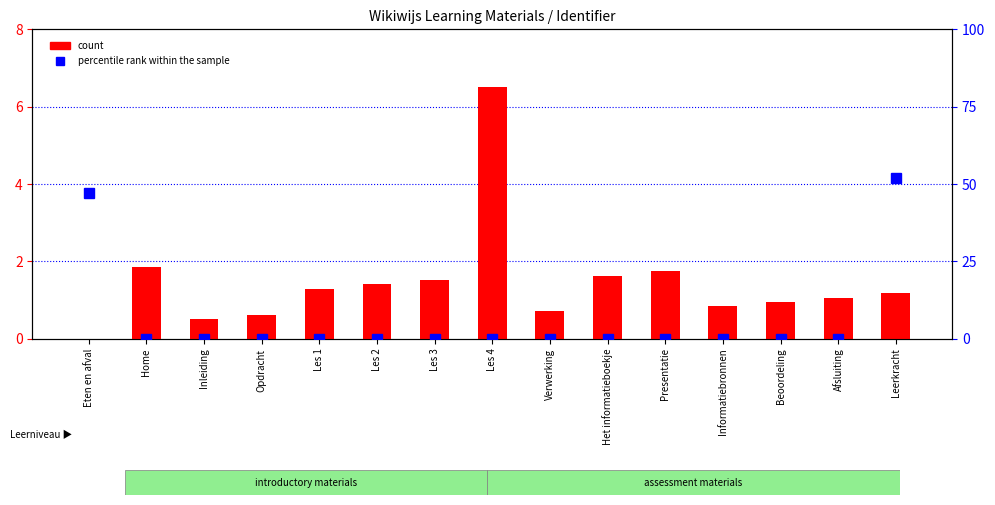

How many groups of bars are there?

15